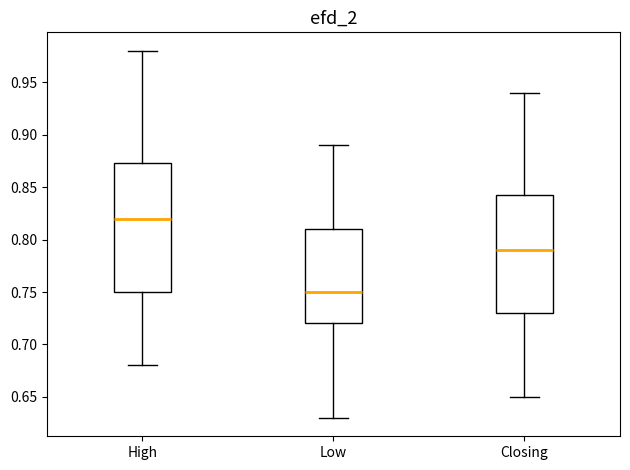

Reading left to right, read every box against the y-axis: the position of its median line, the range the box covers, and the ends of its whiskers. The values are not printed on the chart, so give them approximately, as read against the axis.

High: median 0.820, box 0.750 to 0.875, whiskers 0.680 to 0.980
Low: median 0.750, box 0.720 to 0.810, whiskers 0.630 to 0.890
Closing: median 0.790, box 0.730 to 0.845, whiskers 0.650 to 0.940